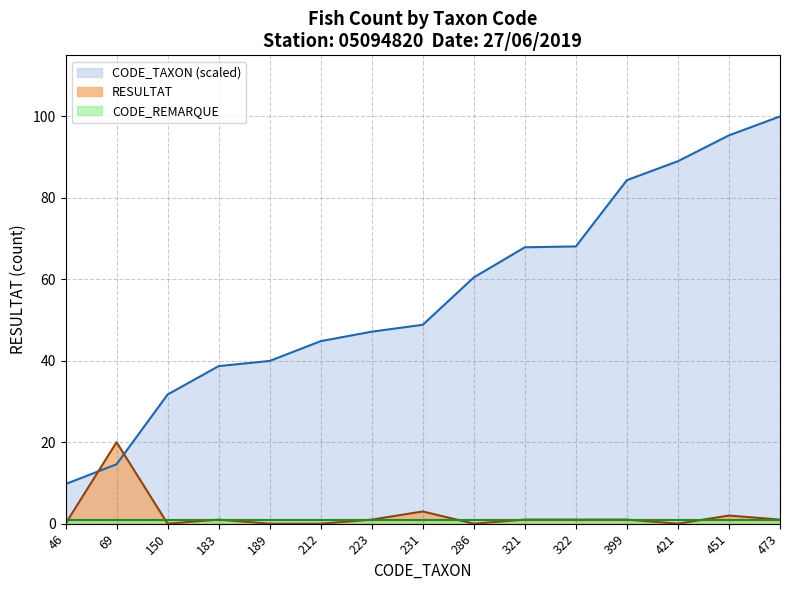

What is the total value across all series at 150?

32.7